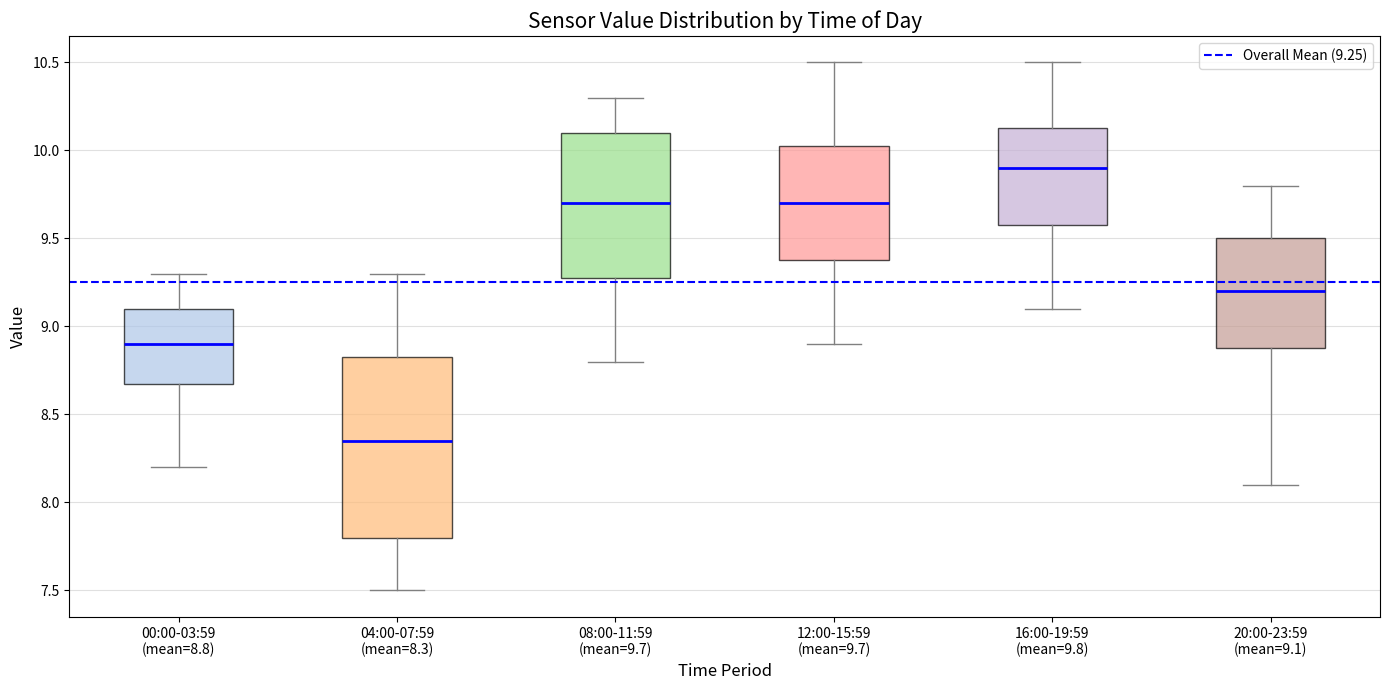

Reading left to right, read every box against the y-axis: the position of its median line, the range the box covers, and the ends of its whiskers. The values are not printed on the chart, so give them approximately, as read against the axis.

00:00-03:59 (mean=8.8): median 8.90, box 8.70 to 9.10, whiskers 8.20 to 9.30
04:00-07:59 (mean=8.3): median 8.35, box 7.80 to 8.85, whiskers 7.50 to 9.30
08:00-11:59 (mean=9.7): median 9.70, box 9.30 to 10.10, whiskers 8.80 to 10.30
12:00-15:59 (mean=9.7): median 9.70, box 9.40 to 10.05, whiskers 8.90 to 10.50
16:00-19:59 (mean=9.8): median 9.90, box 9.60 to 10.15, whiskers 9.10 to 10.50
20:00-23:59 (mean=9.1): median 9.20, box 8.90 to 9.50, whiskers 8.10 to 9.80